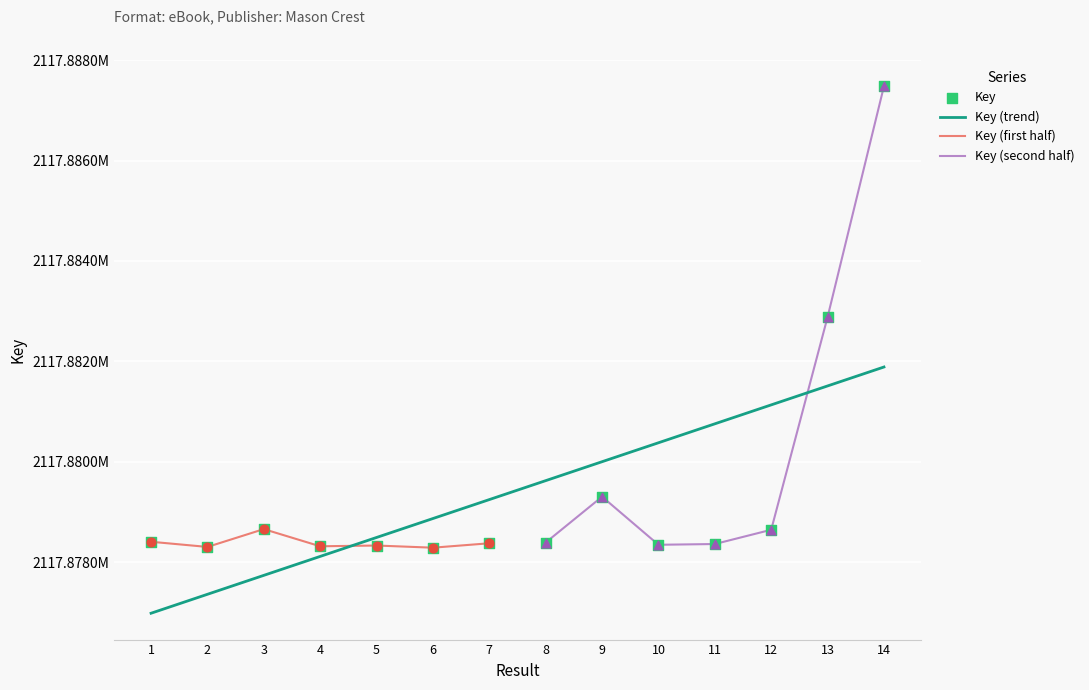

What is the change in value from 4 to 5?

+15